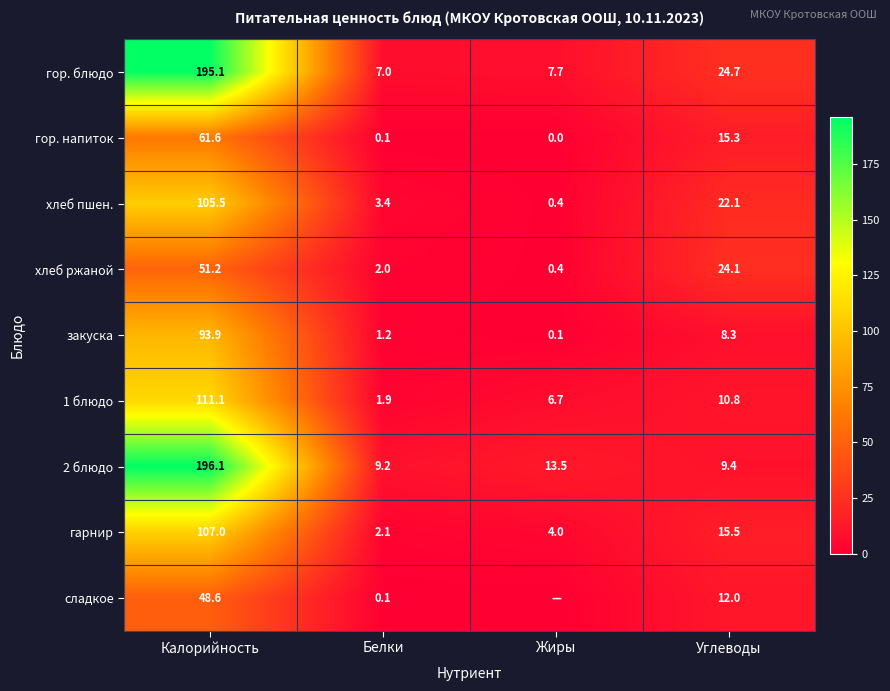

The value of 2 блюдо at Калорийность is 336.0. True or false?

False